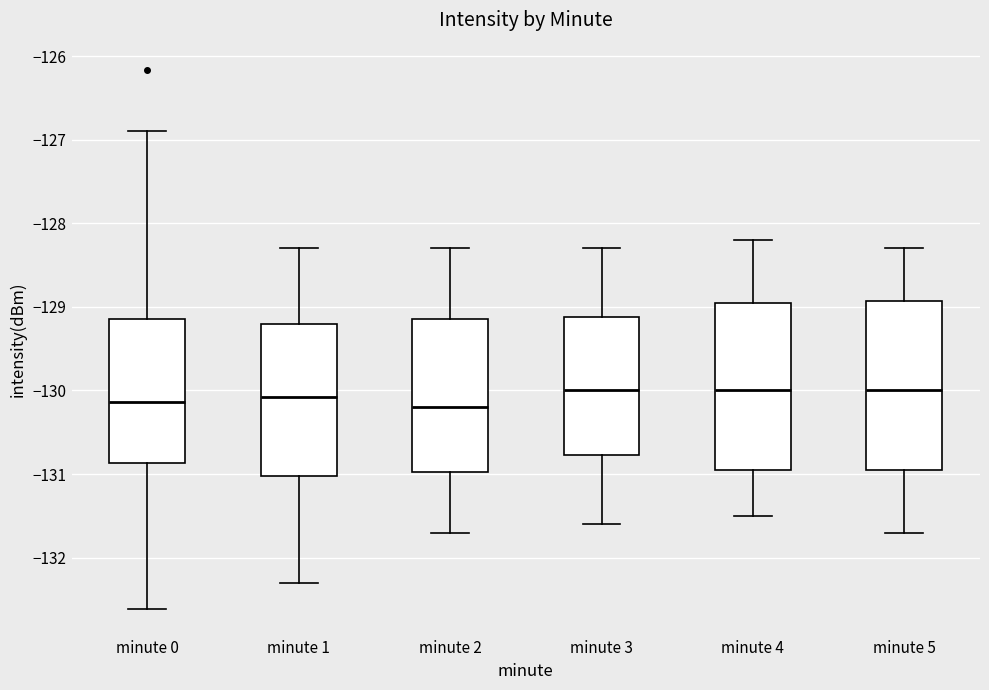

Reading left to right, transcribe this box plot: for each box, give where its median line is, the range the box spans, and where its two whiskers end, as read against the y-axis. The values are not printed on the chart, so give them approximately, as read against the axis.

minute 0: median -130.1, box -130.9 to -129.1, whiskers -132.6 to -126.9
minute 1: median -130.1, box -131.0 to -129.2, whiskers -132.3 to -128.3
minute 2: median -130.2, box -131.0 to -129.1, whiskers -131.7 to -128.3
minute 3: median -130.0, box -130.8 to -129.1, whiskers -131.6 to -128.3
minute 4: median -130.0, box -130.9 to -128.9, whiskers -131.5 to -128.2
minute 5: median -130.0, box -130.9 to -128.9, whiskers -131.7 to -128.3